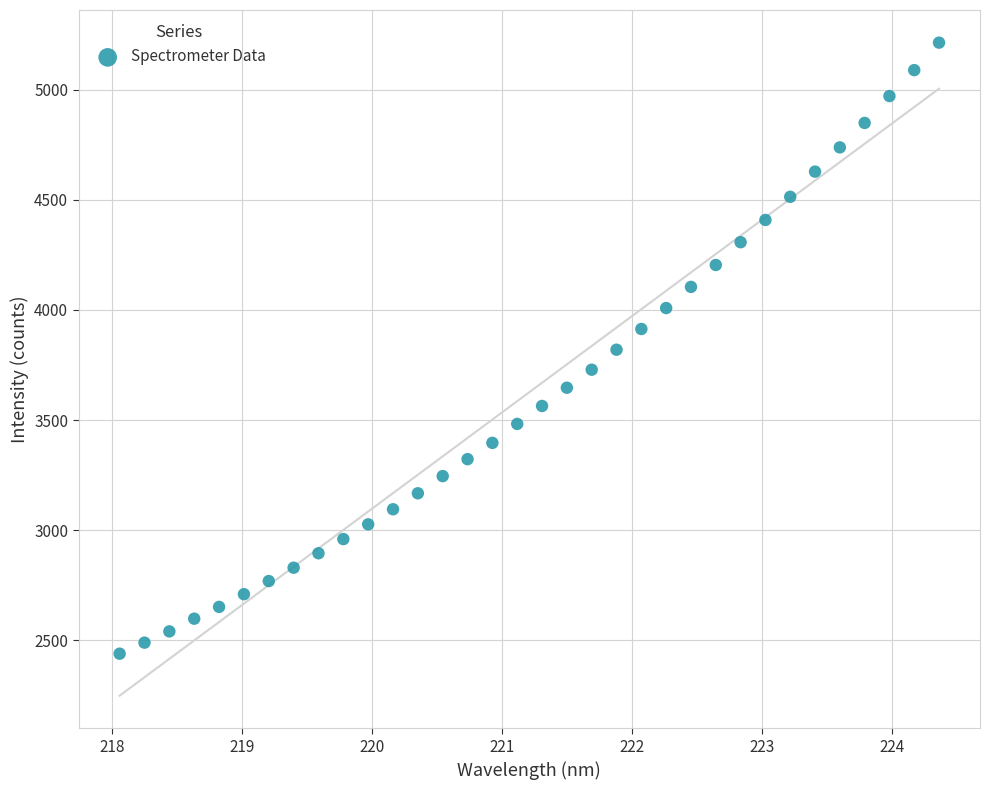

What is the range of Y values (max minus min)?

2774.8